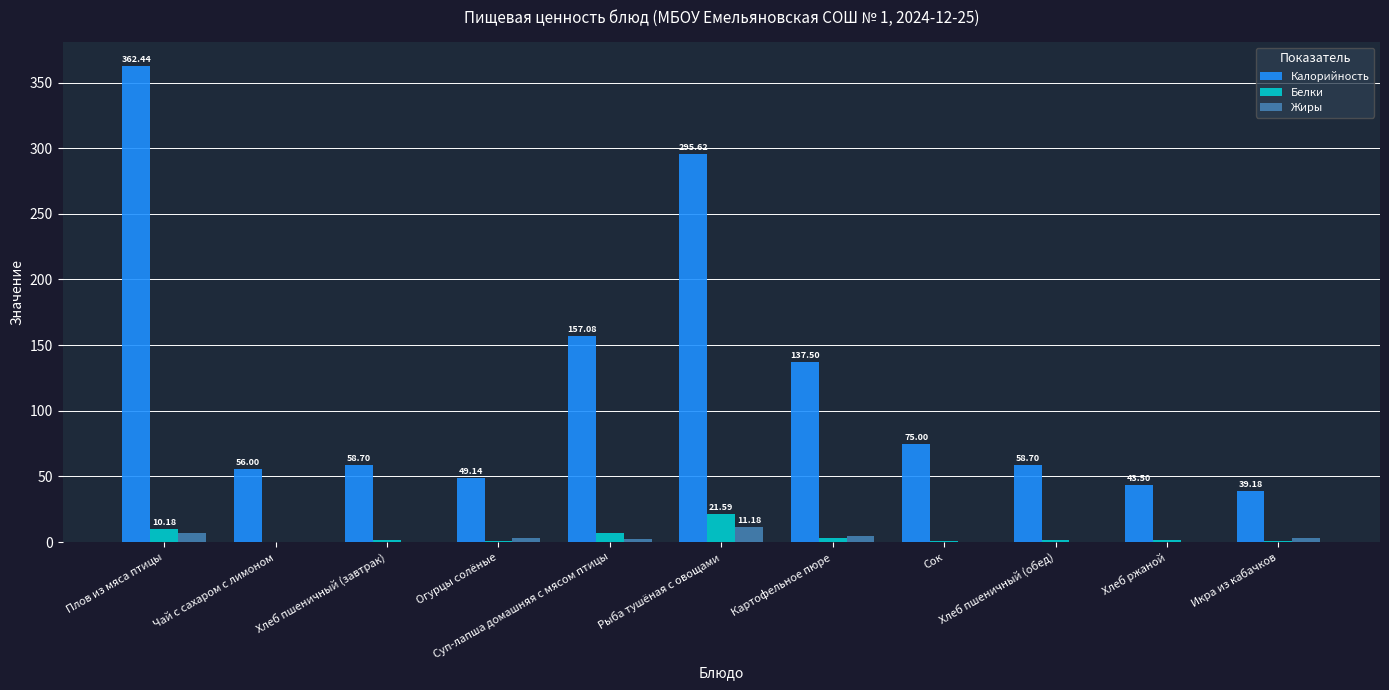

At which category is the sum across all series the highest?

Плов из мяса птицы